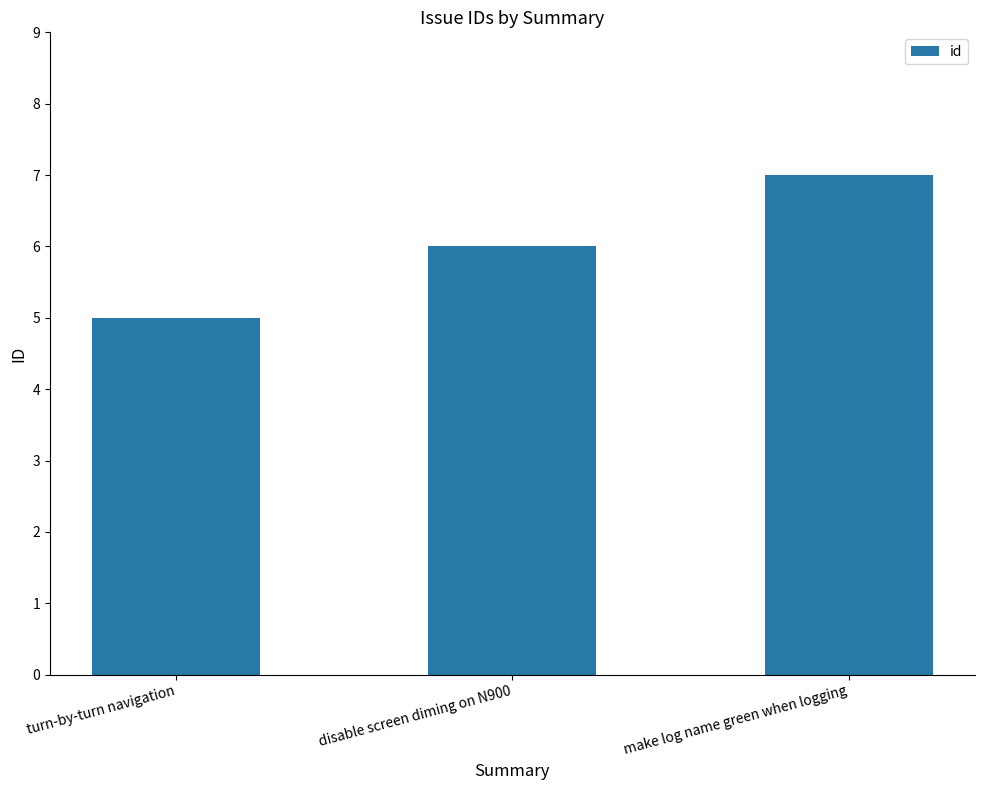

The value at make log name green when logging is 7. True or false?

True